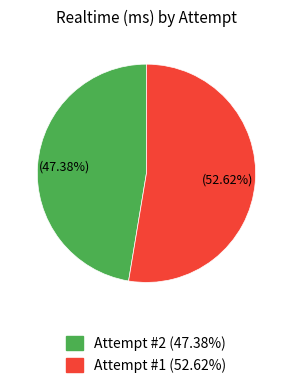

What percentage is the Attempt #2 slice, to the nearest percent?

47%